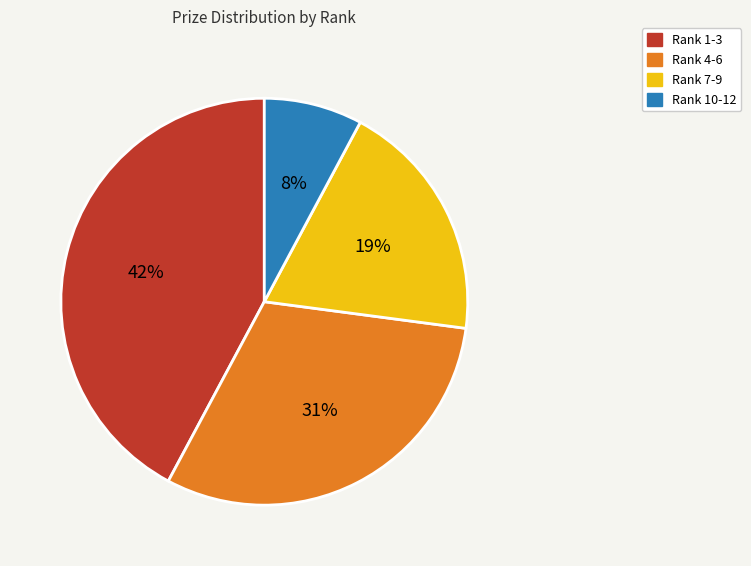

Rank the categories by value from lowest to highest.

Rank 10-12, Rank 7-9, Rank 4-6, Rank 1-3